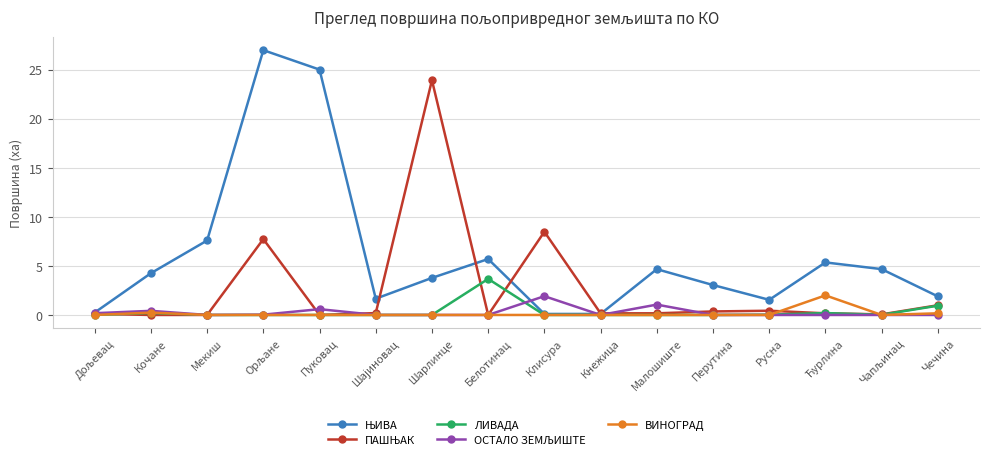

What is the label of the 16th point from the left?

Чечина